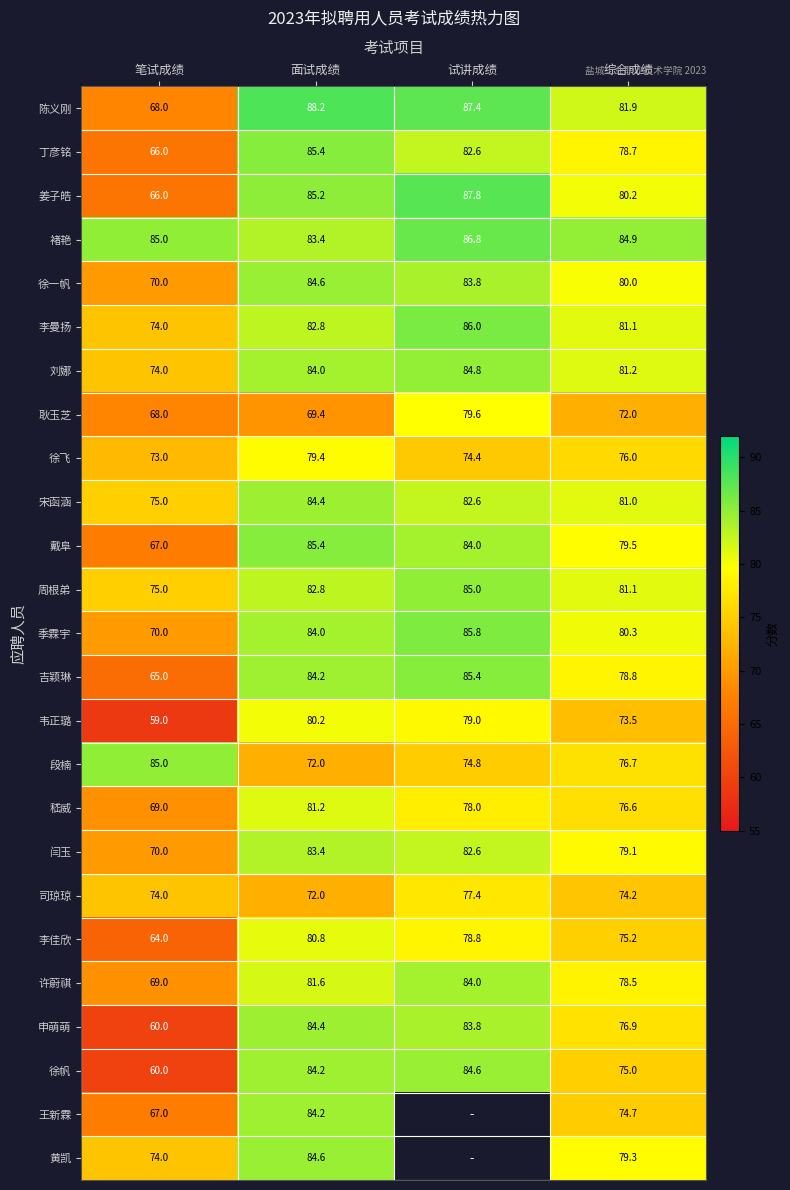

The value of 丁彦铭 at 笔试成绩 is 66.0. True or false?

True